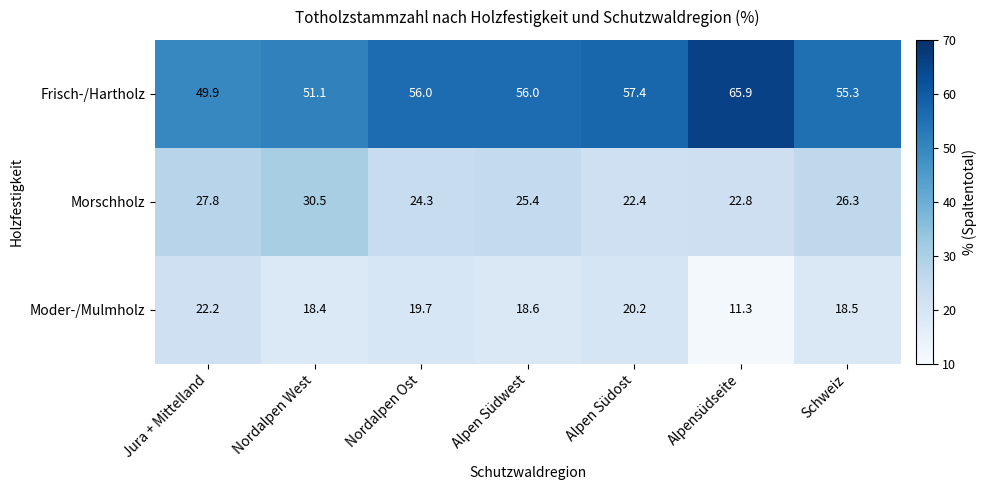

What is the total value across all series at Alpen Südost?

100.0